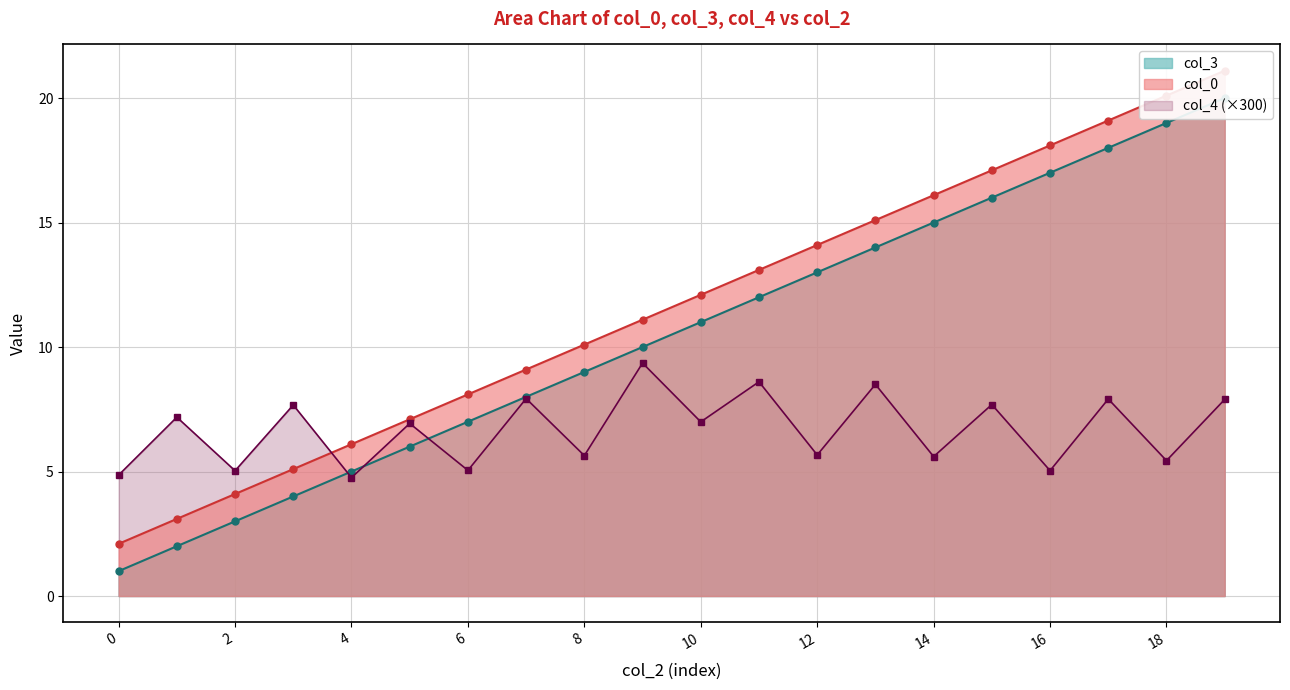

Reading left to right, transcribe all the data shown in this chart.

col_0: 0=2.1	1=3.1	2=4.1	3=5.1	4=6.1	5=7.1	6=8.1	7=9.1	8=10.1	9=11.1	10=12.1	11=13.1	12=14.1	13=15.1	14=16.1	15=17.1	16=18.1	17=19.1	18=20.1	19=21.1
col_3: 0=1.0	1=2.0	2=3.0	3=4.0	4=5.0	5=6.0	6=7.0	7=8.0	8=9.0	9=10.0	10=11.0	11=12.0	12=13.0	13=14.0	14=15.0	15=16.0	16=17.0	17=18.0	18=19.0	19=20.0
col_4: 0=4.9	1=7.2	2=5.0	3=7.7	4=4.8	5=6.9	6=5.0	7=7.9	8=5.6	9=9.4	10=7.0	11=8.6	12=5.7	13=8.5	14=5.6	15=7.7	16=5.0	17=7.9	18=5.4	19=7.9